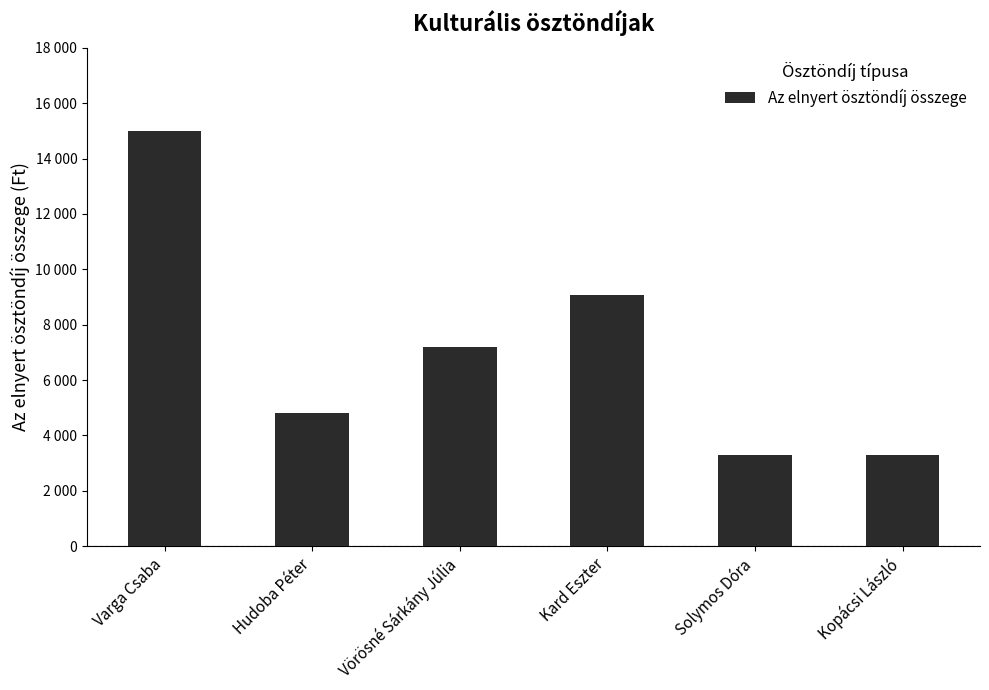

Are the bars grouped side by side (vs. stacked)?

No